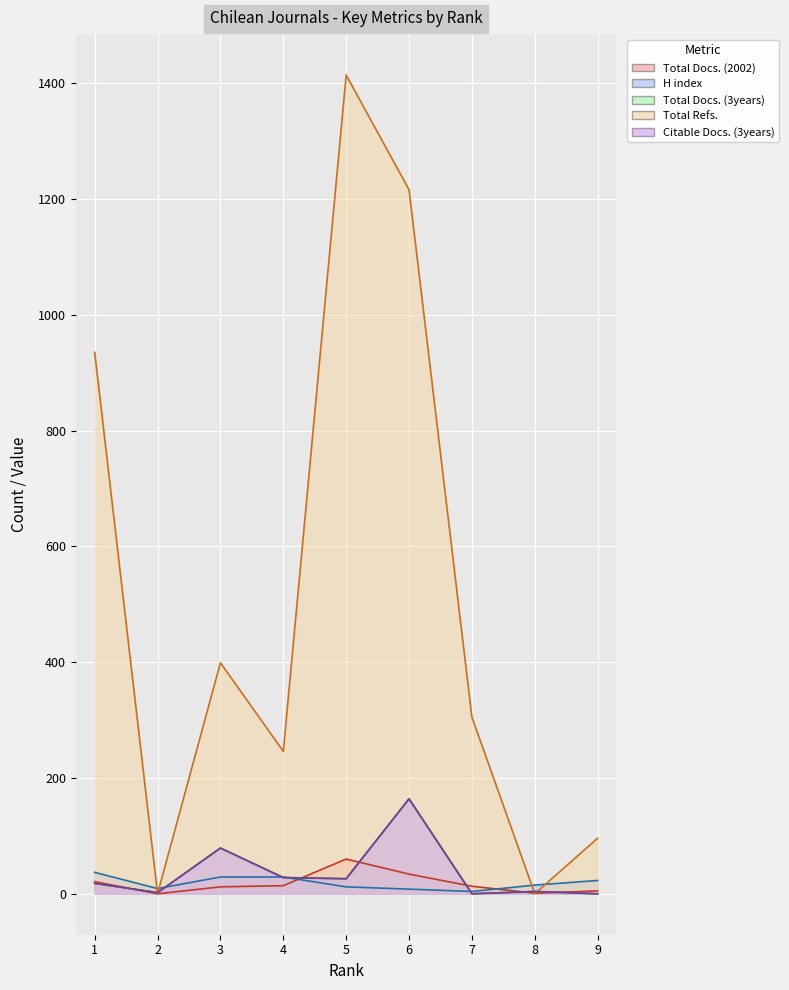

What is the value of the Total Refs. point at the 9th from the left?

96